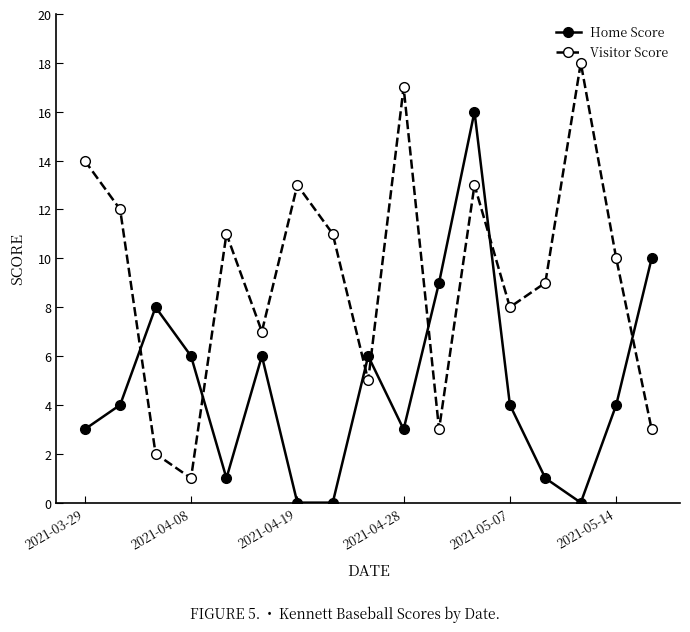

What is the maximum value shown in the chart?

18